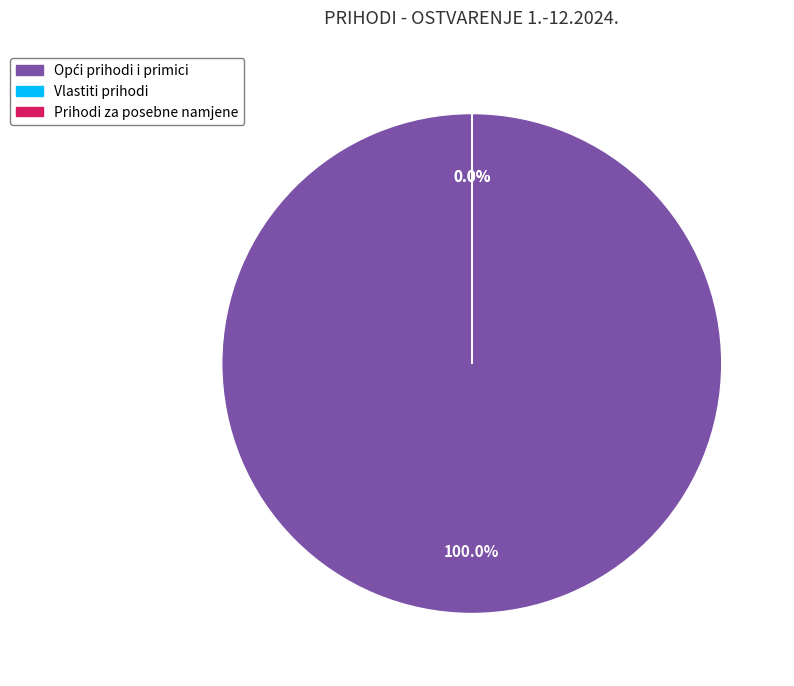

The Pomoći slice represents 6% of the pie. True or false?

False